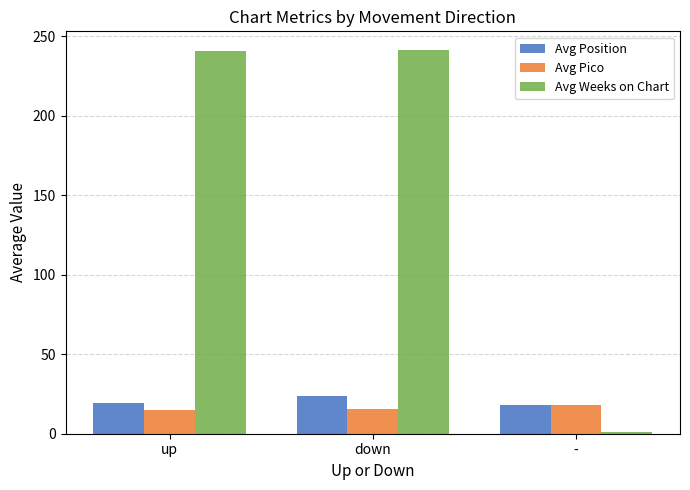

What is the average value of the Avg Position series?

20.4